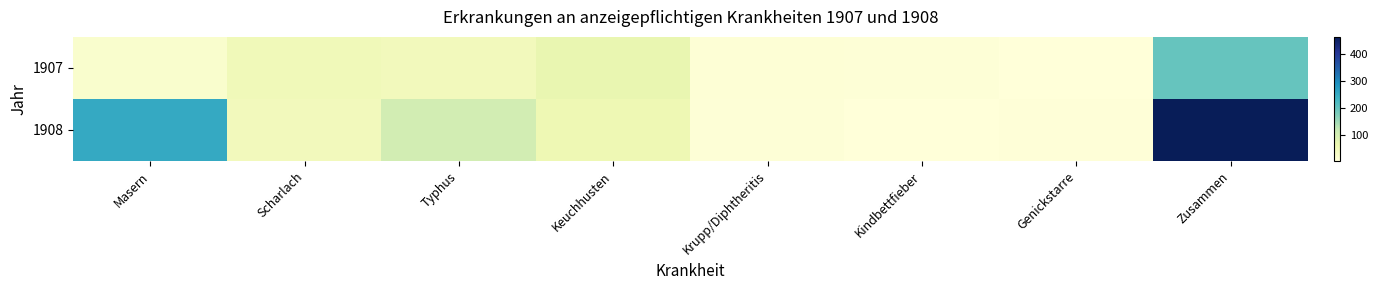

How many categories are shown in the chart?

8